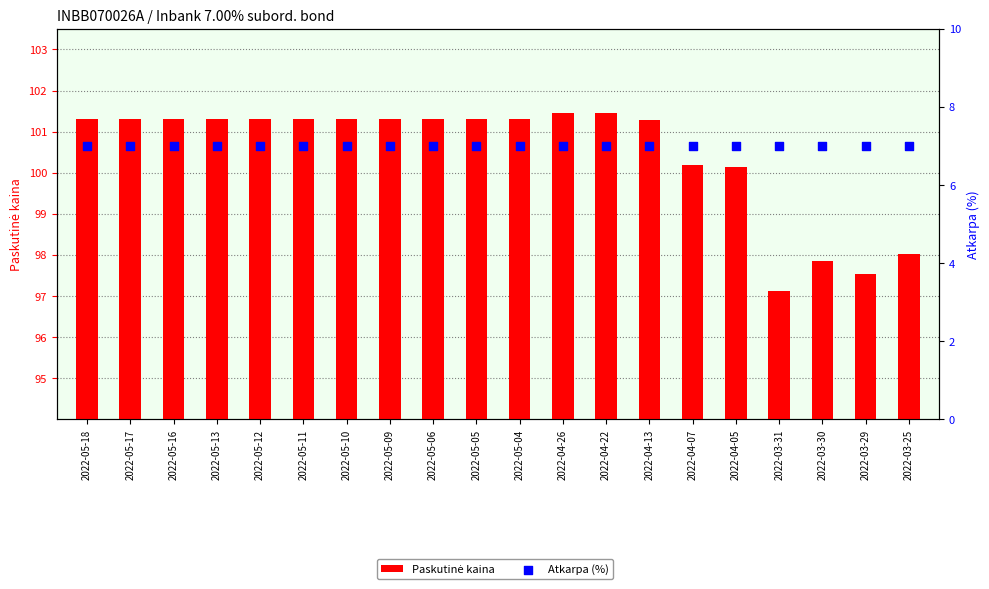

What is the total value across all series at 2022-05-11?

108.3